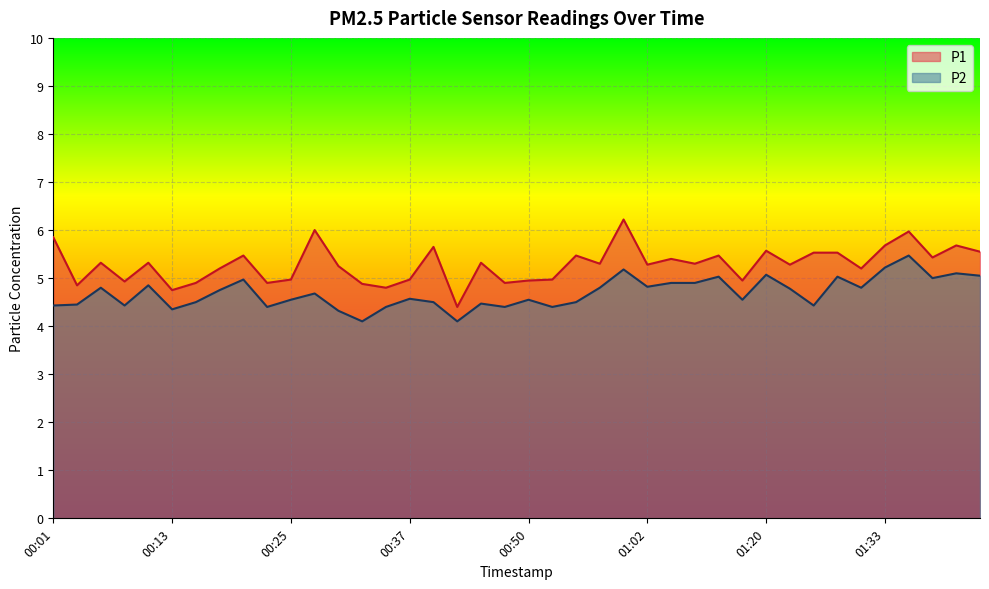

What is the total value across all series at 00:30?

9.6